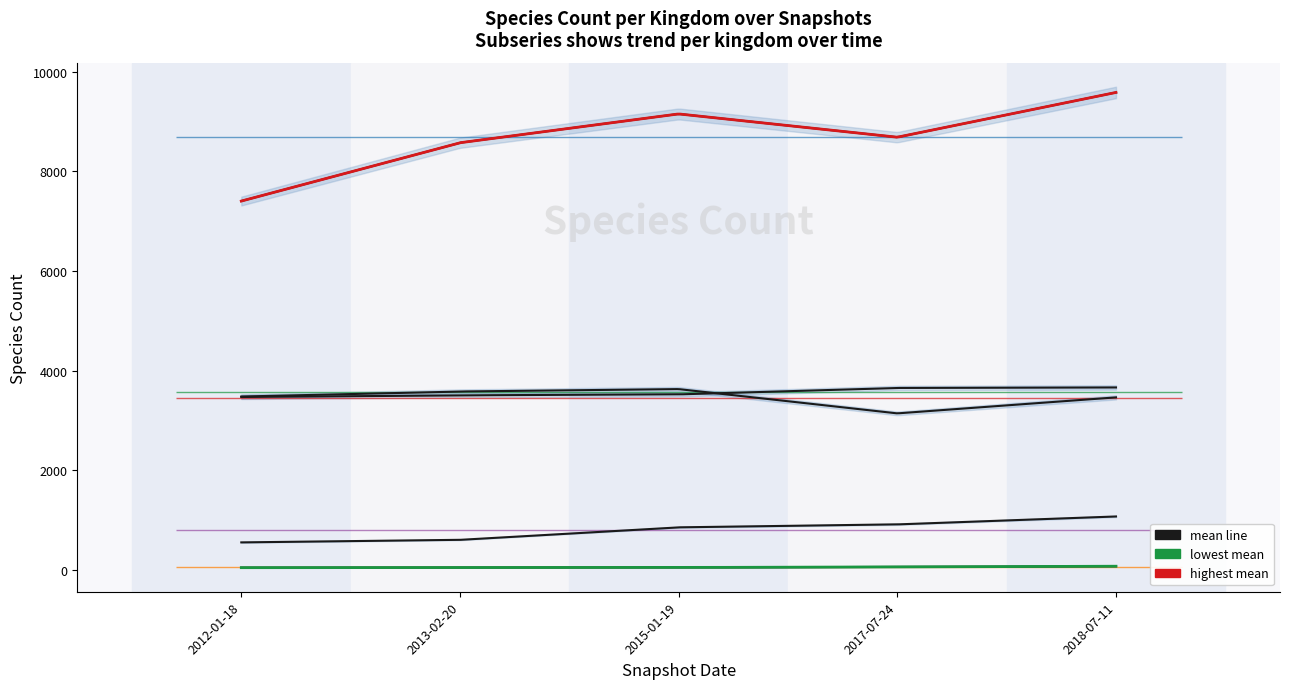

Rank the series by their maximum value, from highest to lowest.

kingdom_1, kingdom_5, kingdom_6, kingdom_4, kingdom_3